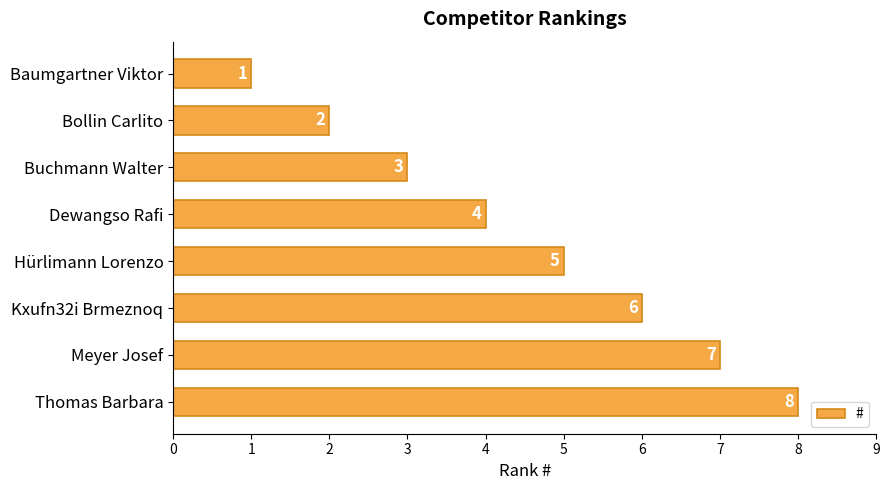

What is the minimum value shown in the chart?

1